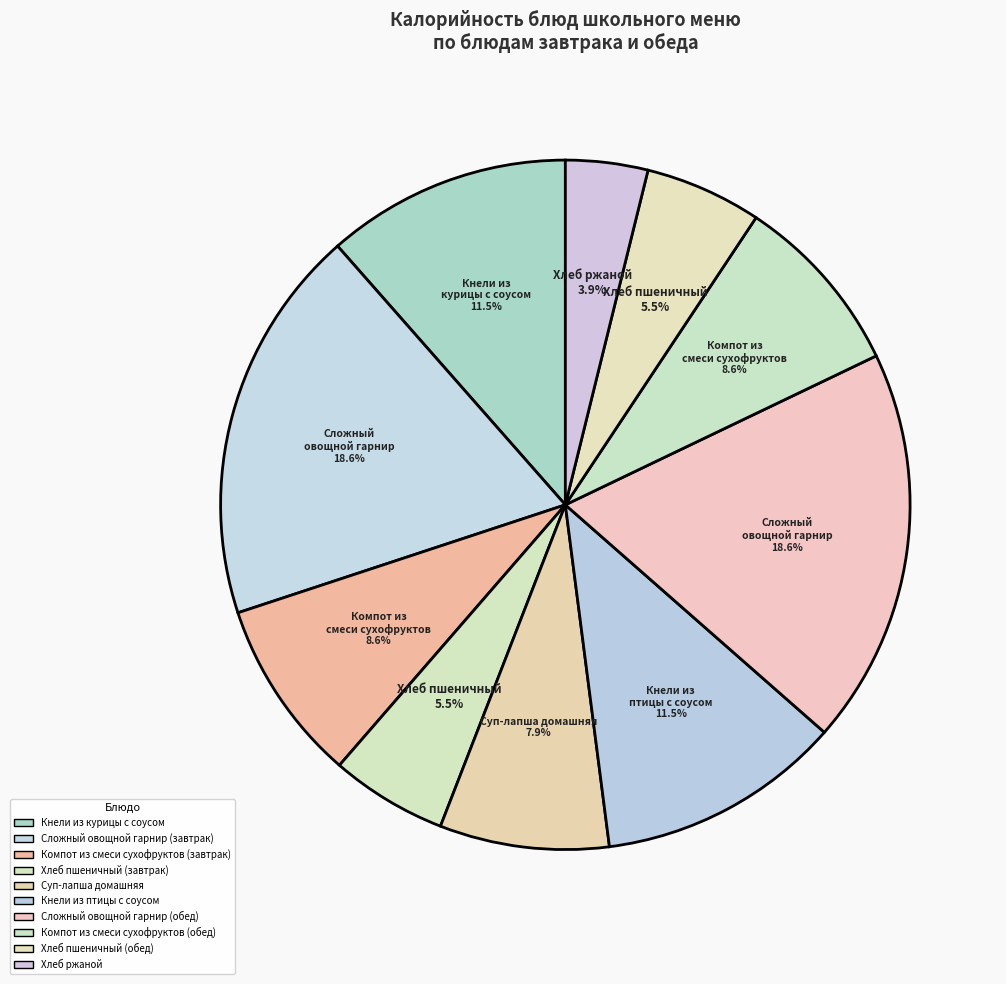

What percentage is the Сложный овощной гарнир (завтрак) slice, to the nearest percent?

19%